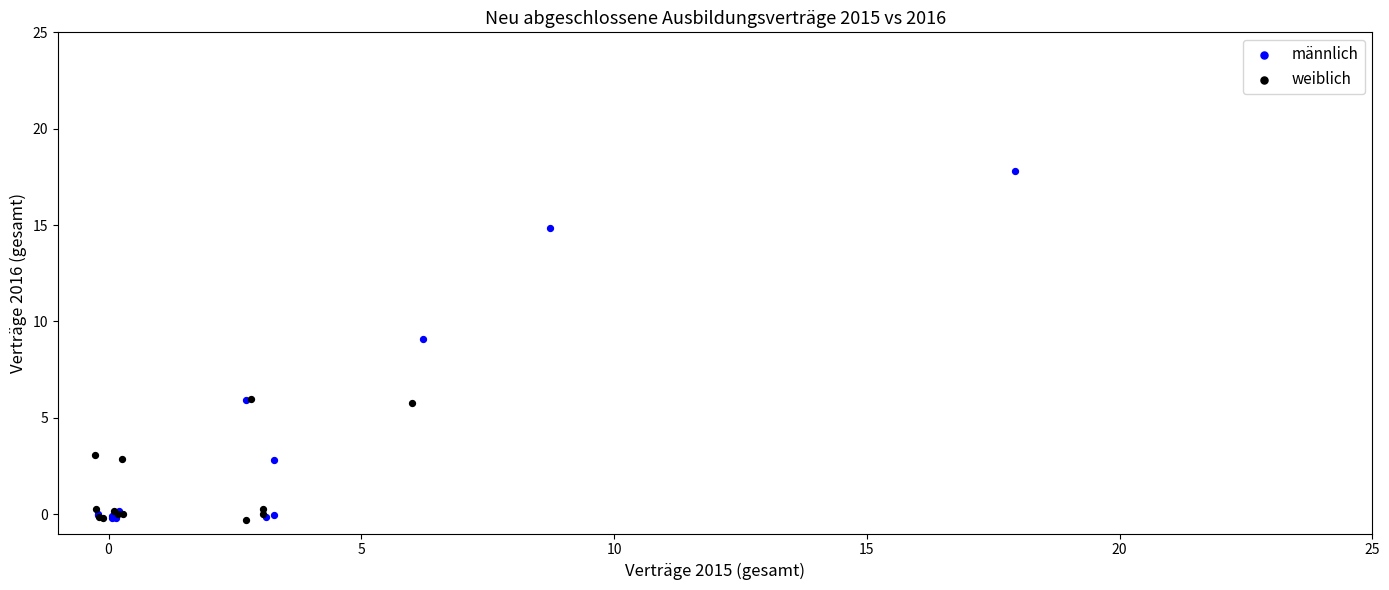

Which series has the widest spread of Y values?

männlich